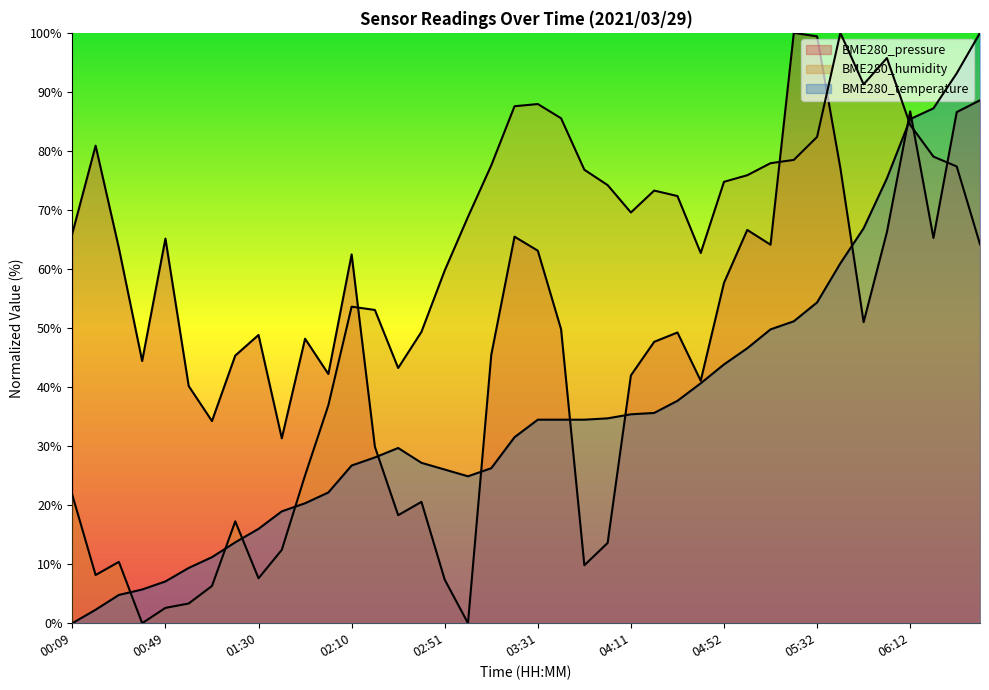

Where do BME280_temperature and BME280_humidity first cross each other?

00:29 and 00:39